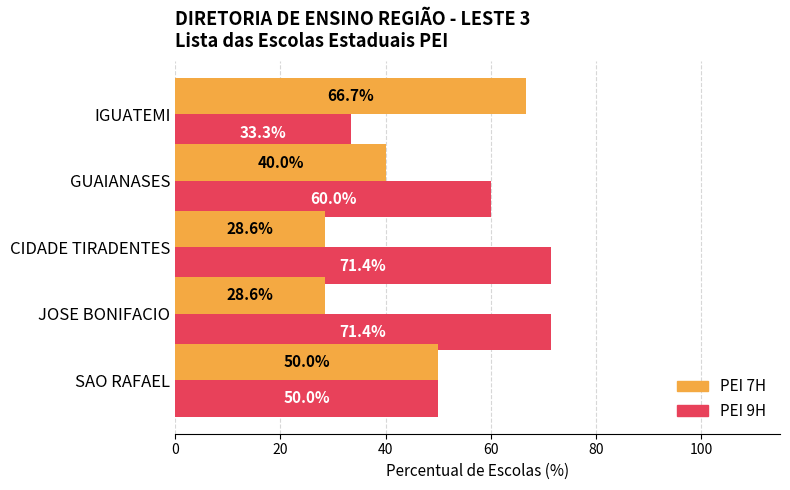

What value does the PEI 9H series have at CIDADE TIRADENTES?

71.4